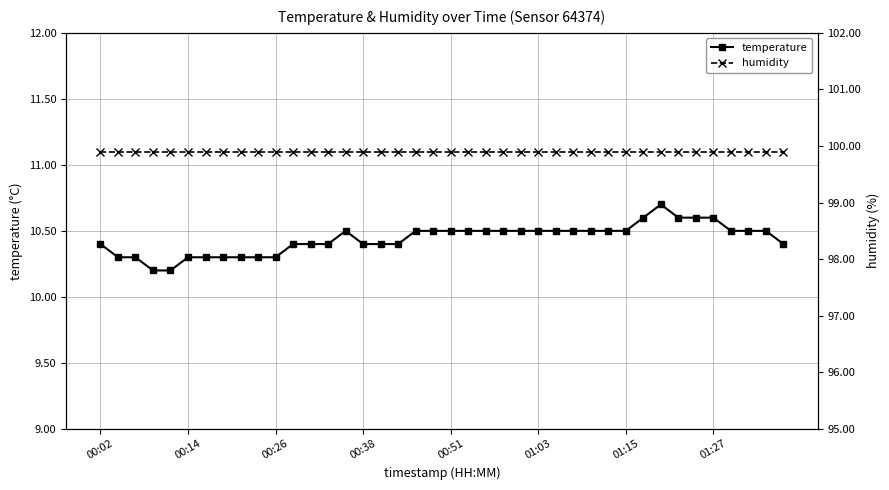

True or false: temperature and humidity cross at least once.

False